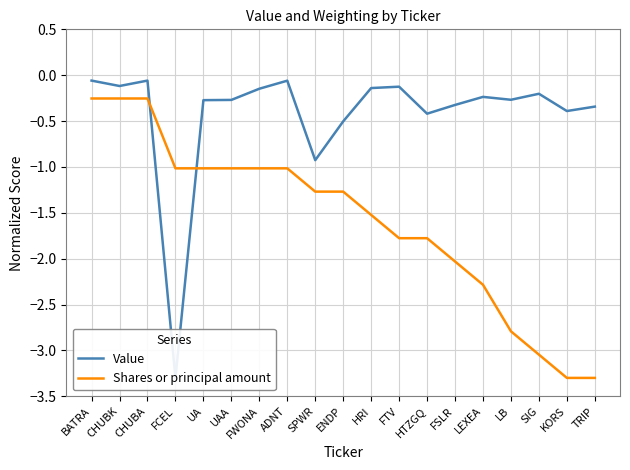

How many data points in Shares or principal amount are less than -1?

16